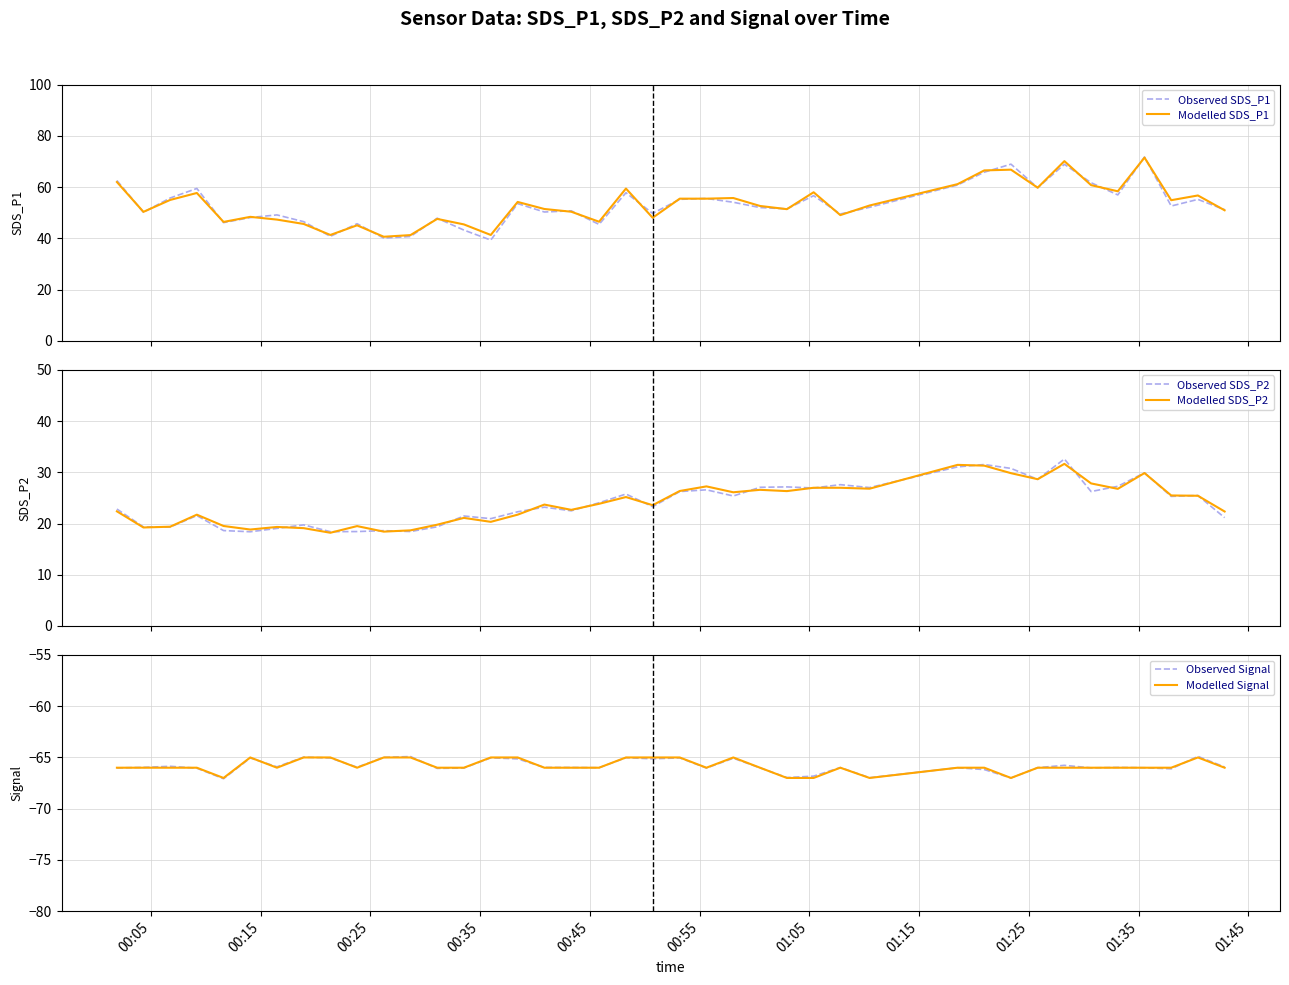

The value of Modelled Signal at 24 is -92.9. True or false?

False